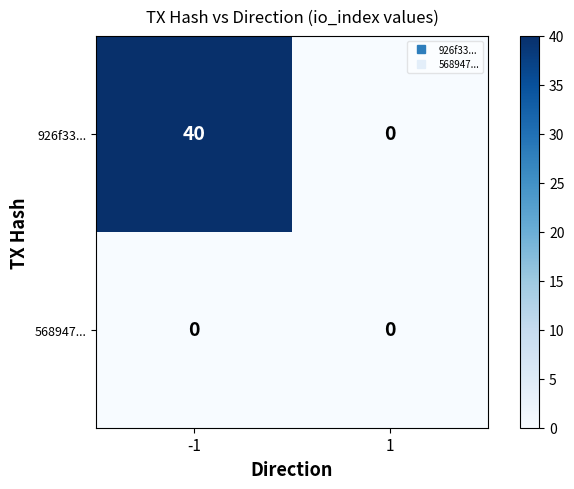

Reading right to left, transcribe all the data shown in this chart.

926f33...: 1=0	-1=40
568947...: 1=0	-1=0